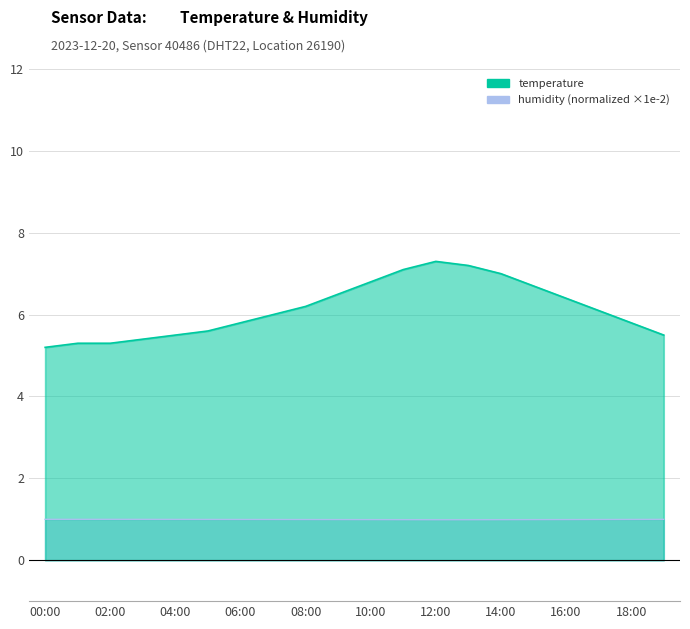

How many data points in temperature are less than 6?

9